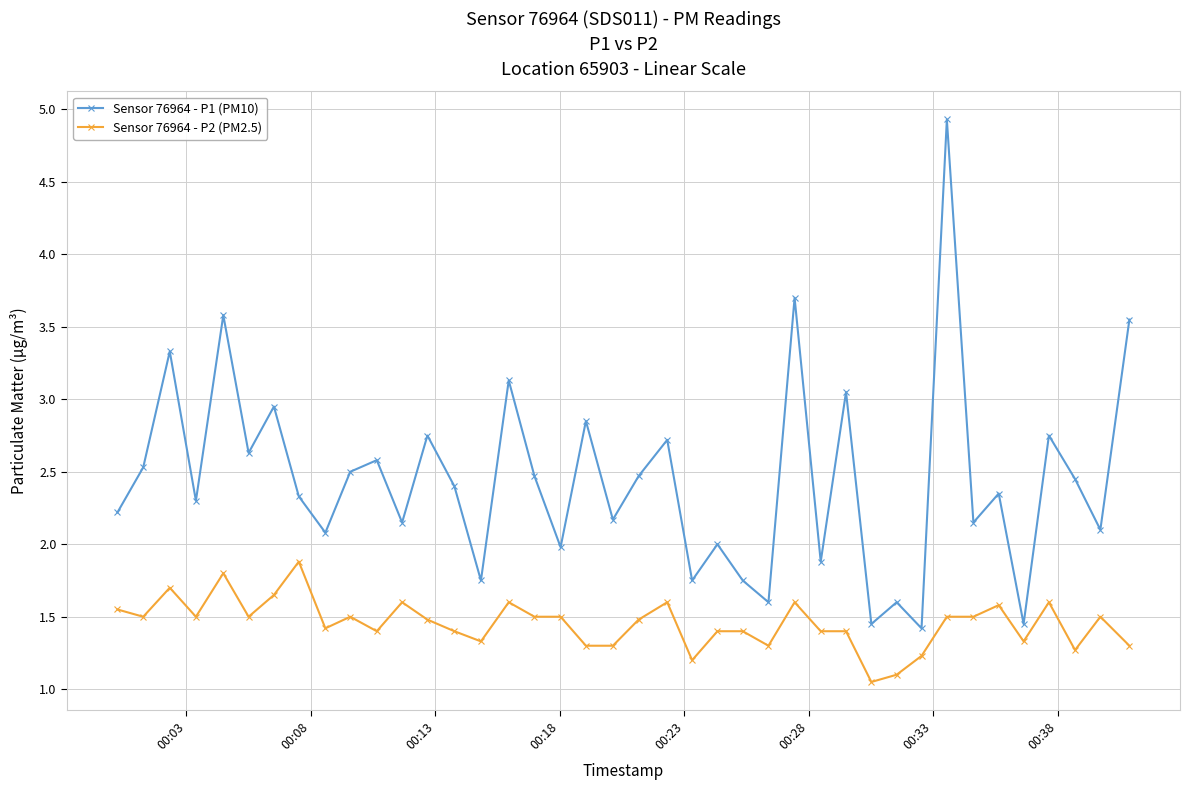

What is the maximum value for Sensor 76964 - P1 (PM10)?

4.9